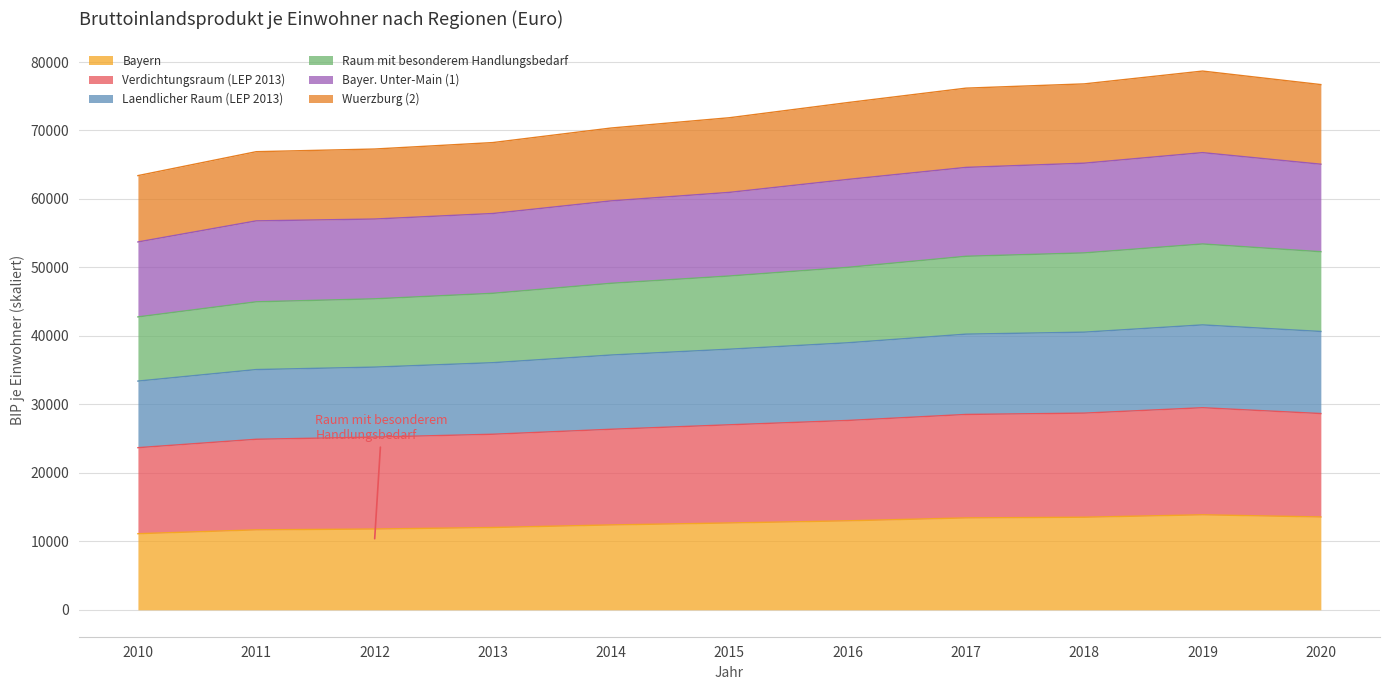

What are all the series names shown in the legend?

Bayern, Verdichtungsraum (LEP 2013), Laendlicher Raum (LEP 2013), Raum mit besonderem Handlungsbedarf, Bayer. Unter-Main (1), Wuerzburg (2)